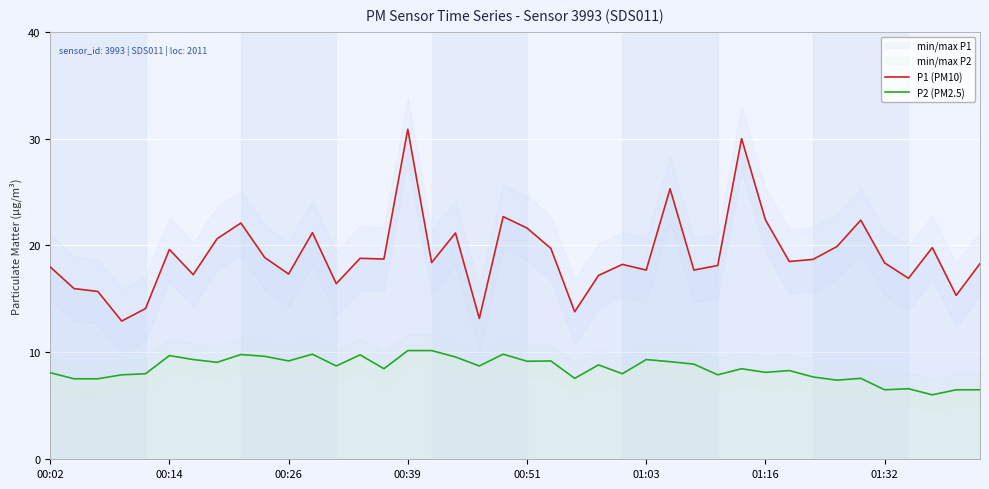

Rank the series by their maximum value, from lowest to highest.

P2 (PM2.5), P1 (PM10)